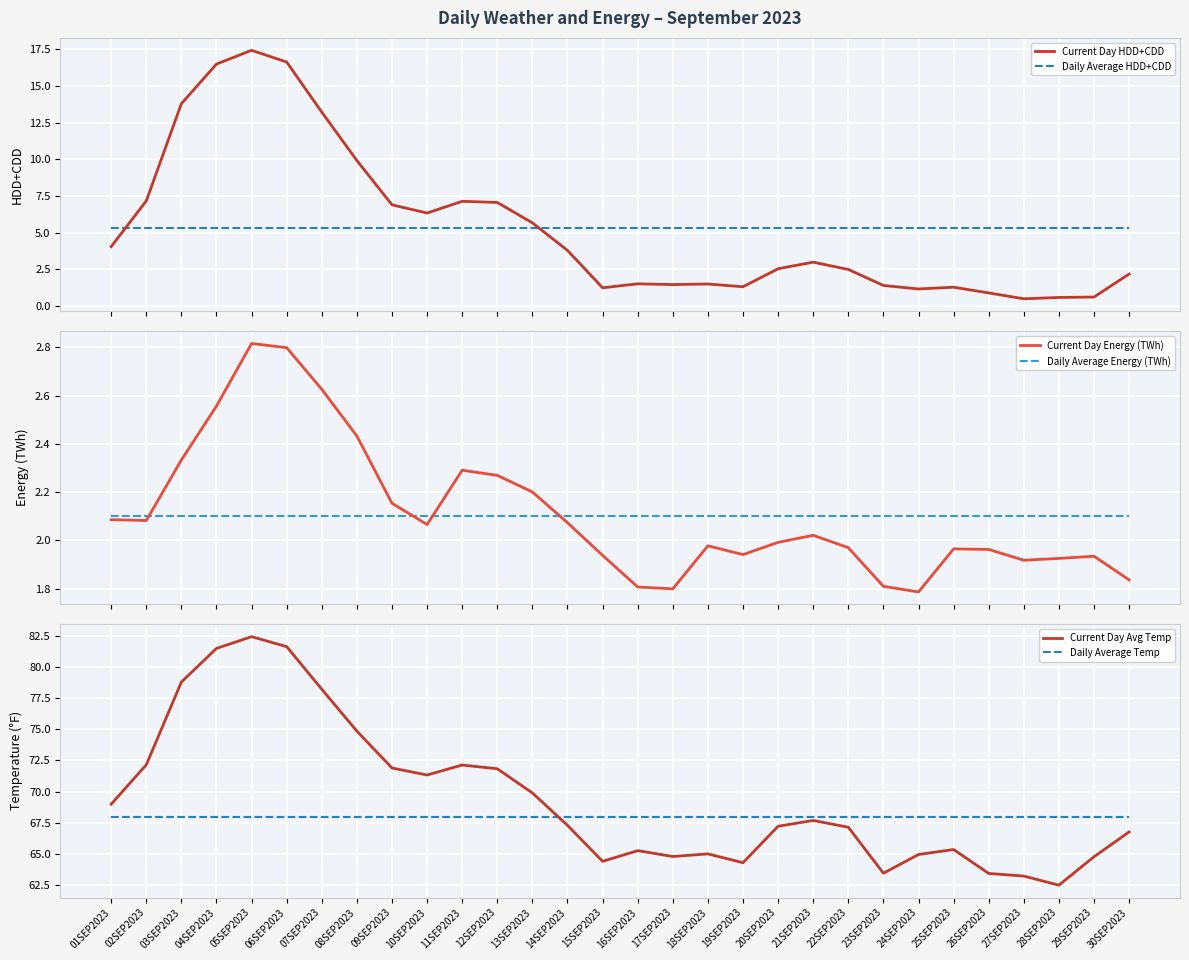

Reading left to right, transcribe all the data shown in this chart.

Current Day HDD+CDD: 4.0	7.2	13.8	16.5	17.4	16.6	13.2	9.9	6.9	6.3	7.1	7.0	5.7	3.8	1.2	1.5	1.4	1.5	1.3	2.5	3.0	2.5	1.4	1.1	1.3	0.9	0.5	0.6	0.6	2.2
Daily Average HDD+CDD: 5.3	5.3	5.3	5.3	5.3	5.3	5.3	5.3	5.3	5.3	5.3	5.3	5.3	5.3	5.3	5.3	5.3	5.3	5.3	5.3	5.3	5.3	5.3	5.3	5.3	5.3	5.3	5.3	5.3	5.3
Current Day Energy (TWh): 2.1	2.1	2.3	2.6	2.8	2.8	2.6	2.4	2.2	2.1	2.3	2.3	2.2	2.1	1.9	1.8	1.8	2.0	1.9	2.0	2.0	2.0	1.8	1.8	2.0	2.0	1.9	1.9	1.9	1.8
Daily Average Energy (TWh): 2.1	2.1	2.1	2.1	2.1	2.1	2.1	2.1	2.1	2.1	2.1	2.1	2.1	2.1	2.1	2.1	2.1	2.1	2.1	2.1	2.1	2.1	2.1	2.1	2.1	2.1	2.1	2.1	2.1	2.1
Current Day Avg Temp: 69.0	72.2	78.8	81.5	82.4	81.6	78.2	74.8	71.9	71.3	72.1	71.8	69.9	67.3	64.4	65.3	64.8	65.0	64.3	67.2	67.7	67.1	63.5	65.0	65.3	63.4	63.2	62.5	64.8	66.8
Daily Average Temp: 68.0	68.0	68.0	68.0	68.0	68.0	68.0	68.0	68.0	68.0	68.0	68.0	68.0	68.0	68.0	68.0	68.0	68.0	68.0	68.0	68.0	68.0	68.0	68.0	68.0	68.0	68.0	68.0	68.0	68.0